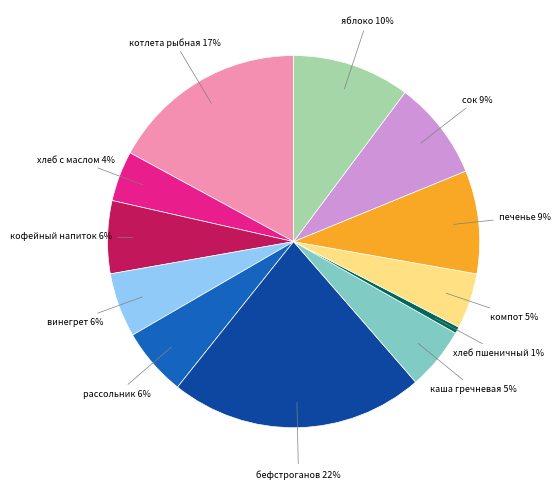

To the nearest percent, what is the average slice percentage?

8%